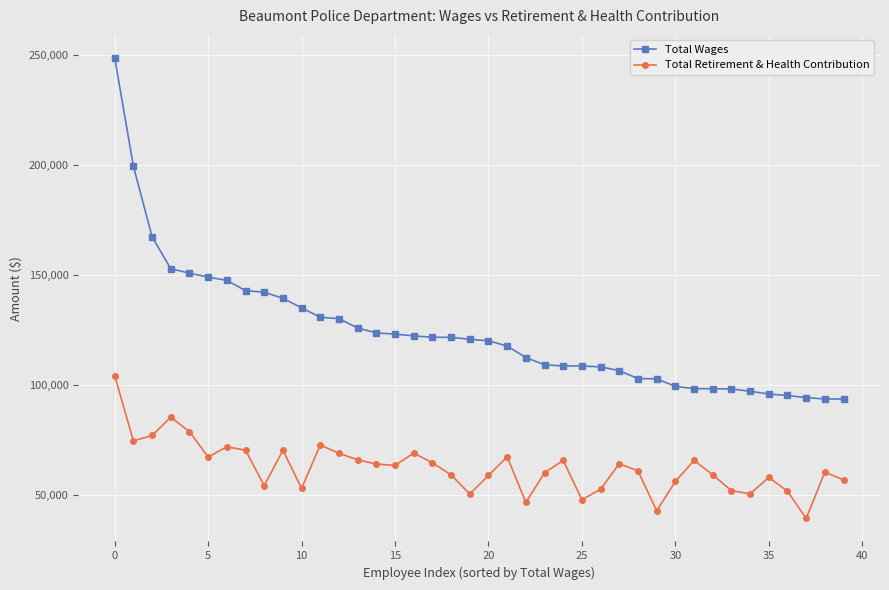

Which series has the largest total across all categories?

Total Wages